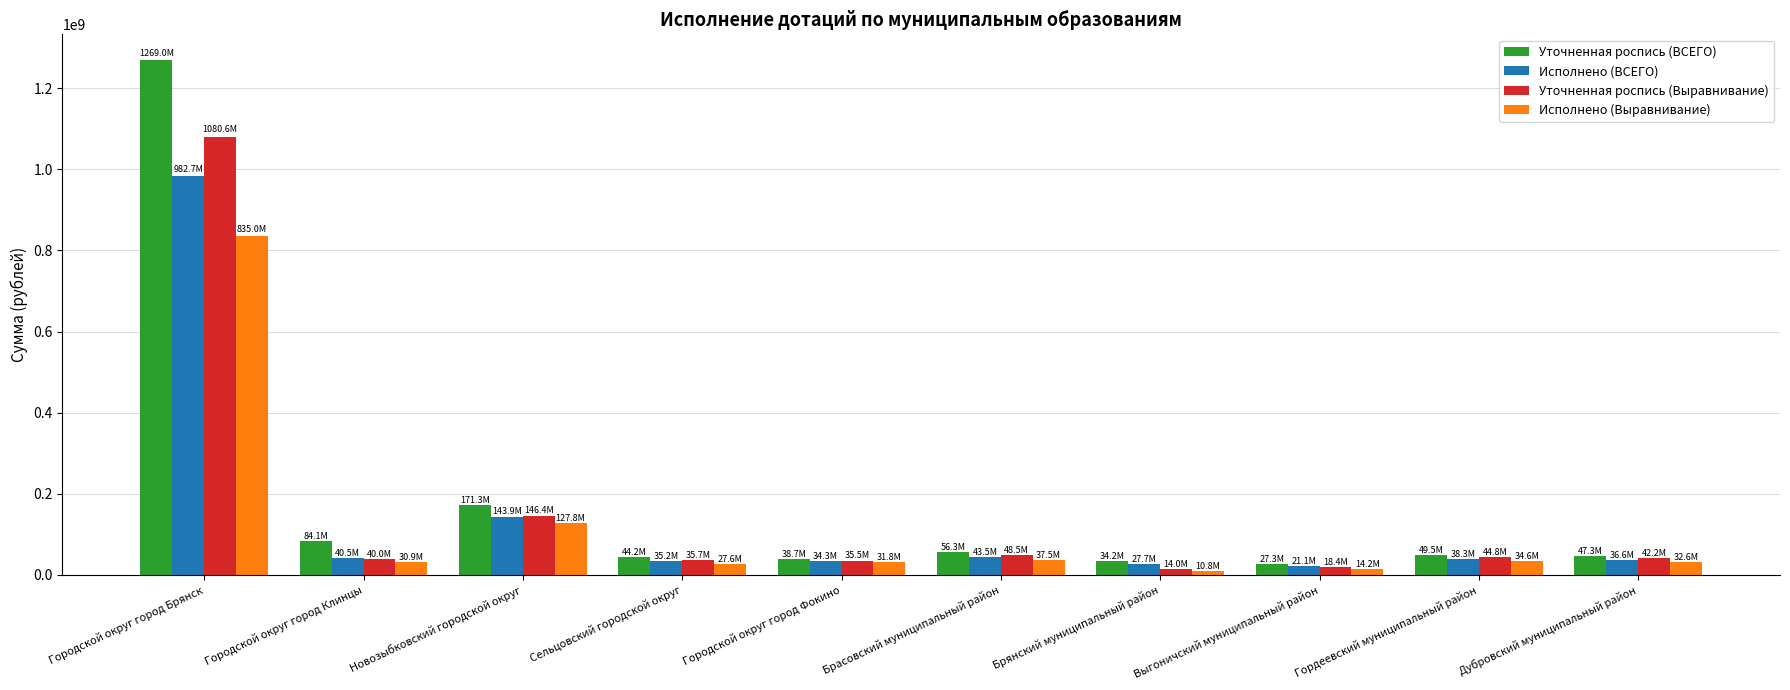

The value of Уточненная роспись (ВСЕГО) at Новозыбковский городской округ is 171335640.0. True or false?

True